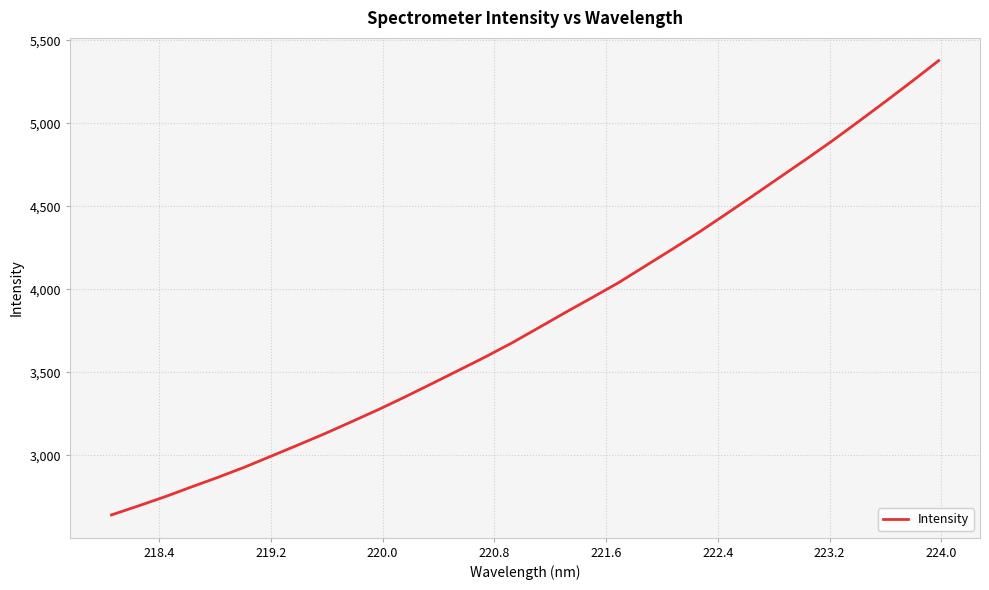

What is the difference between the maximum and minimum values?

2736.5